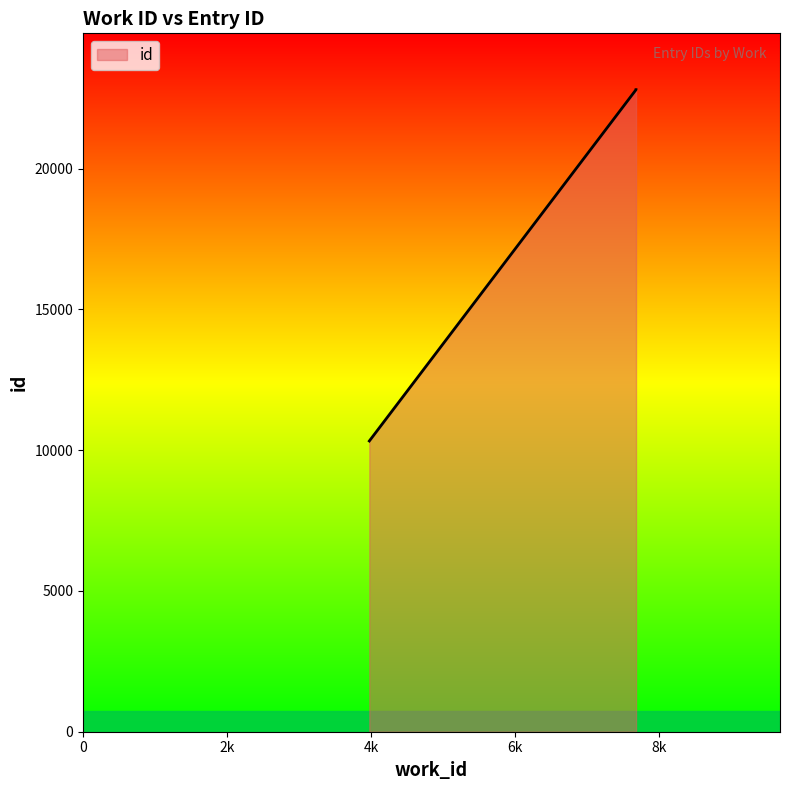

What is the sum of all values?

55929